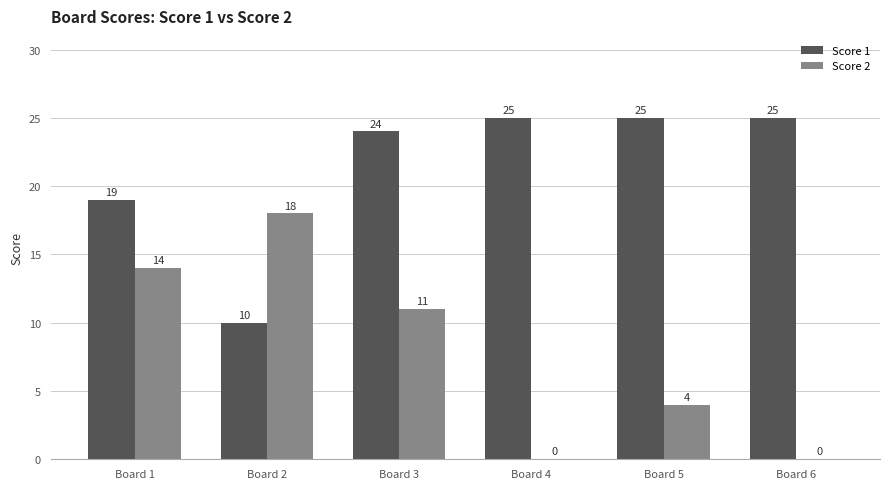

Which series changed the most between Board 3 and Board 5?

Score 2